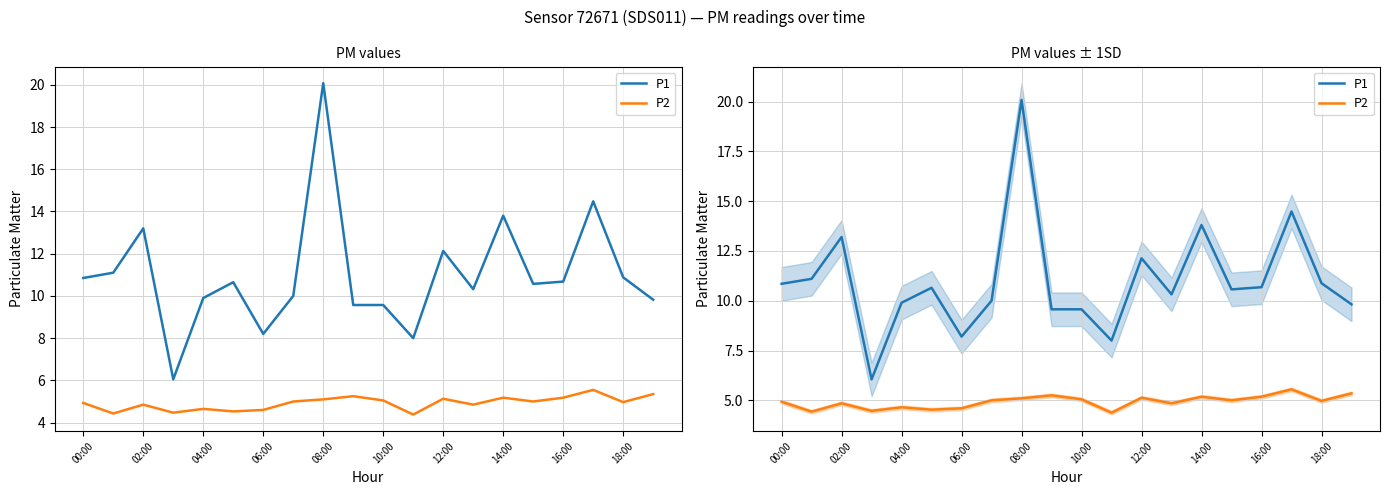

True or false: P2 and P1 cross at least once.

False